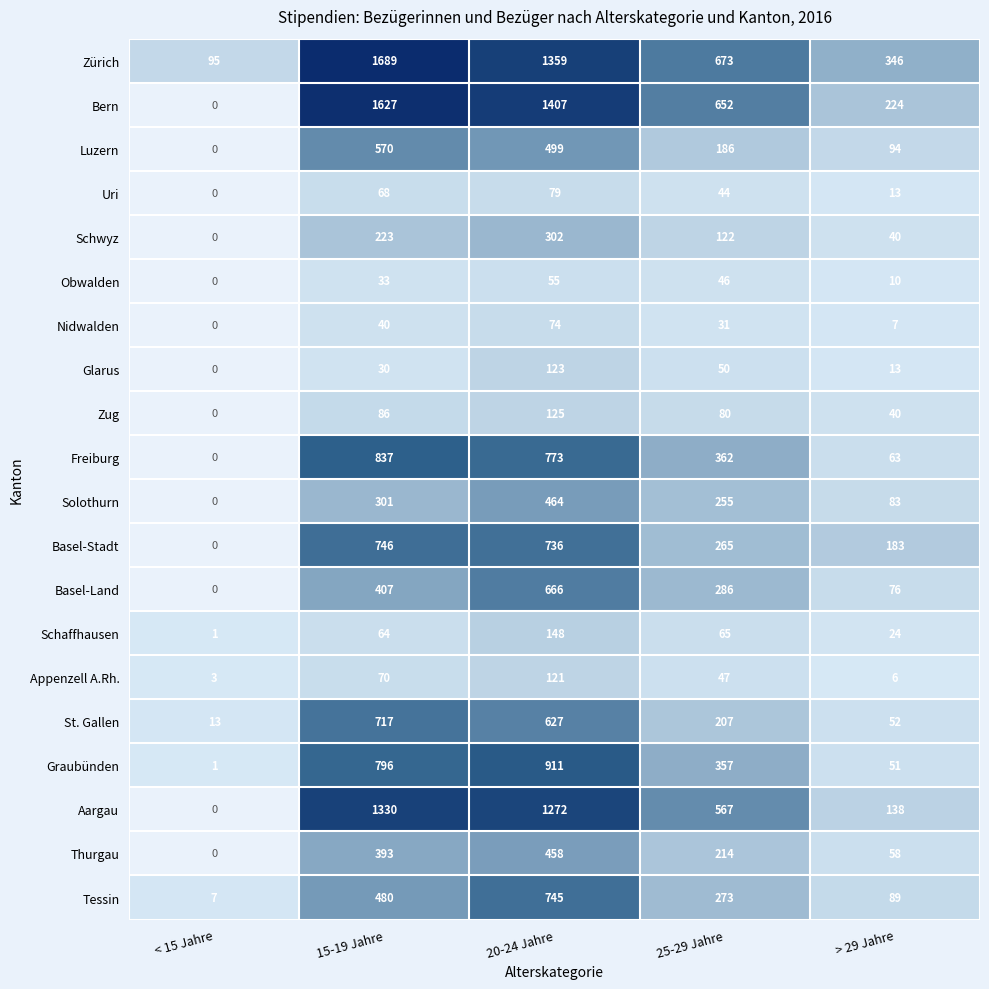

Rank the categories by Thurgau value from lowest to highest.

< 15 Jahre, > 29 Jahre, 25-29 Jahre, 15-19 Jahre, 20-24 Jahre